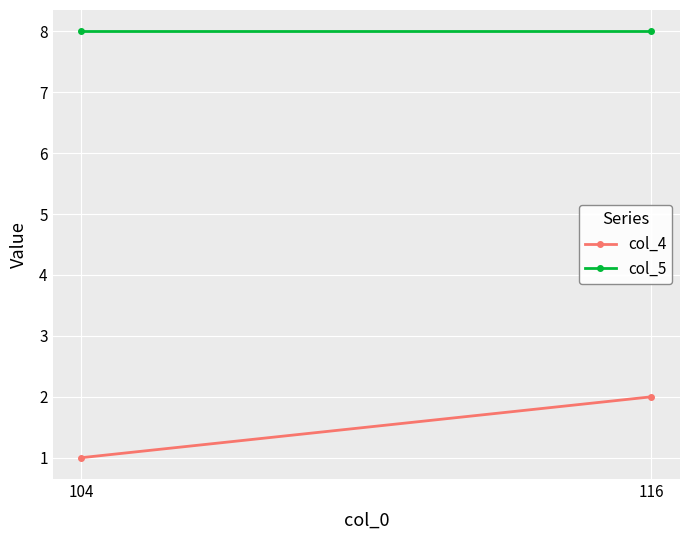

What is the highest value of the col_4 series?

2